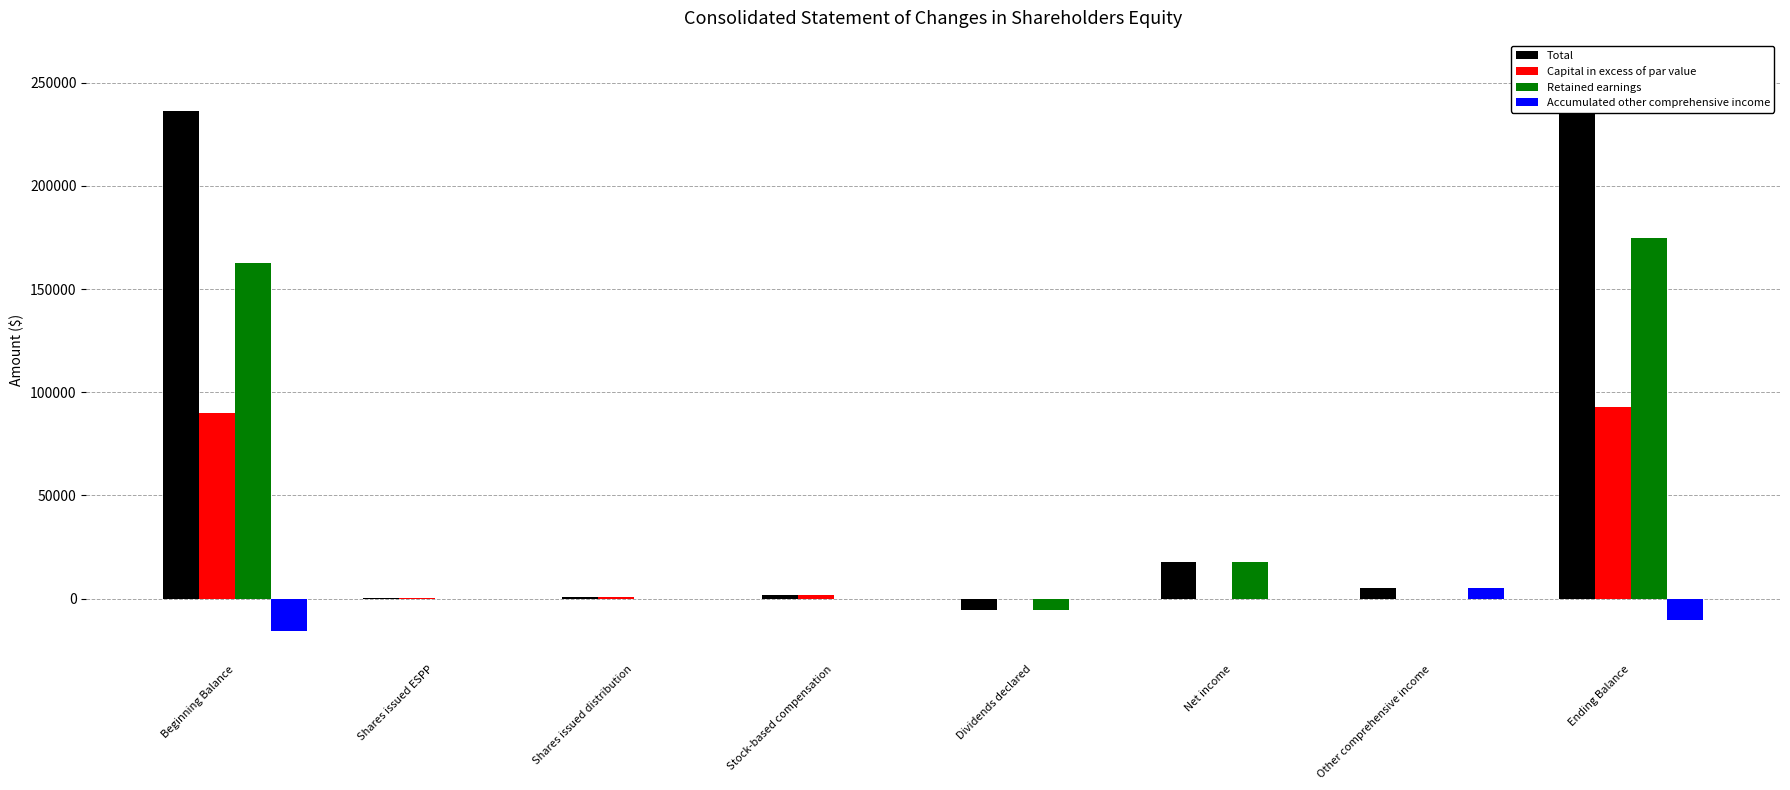

Where does the Accumulated other comprehensive income series first go above 0?

Other comprehensive income